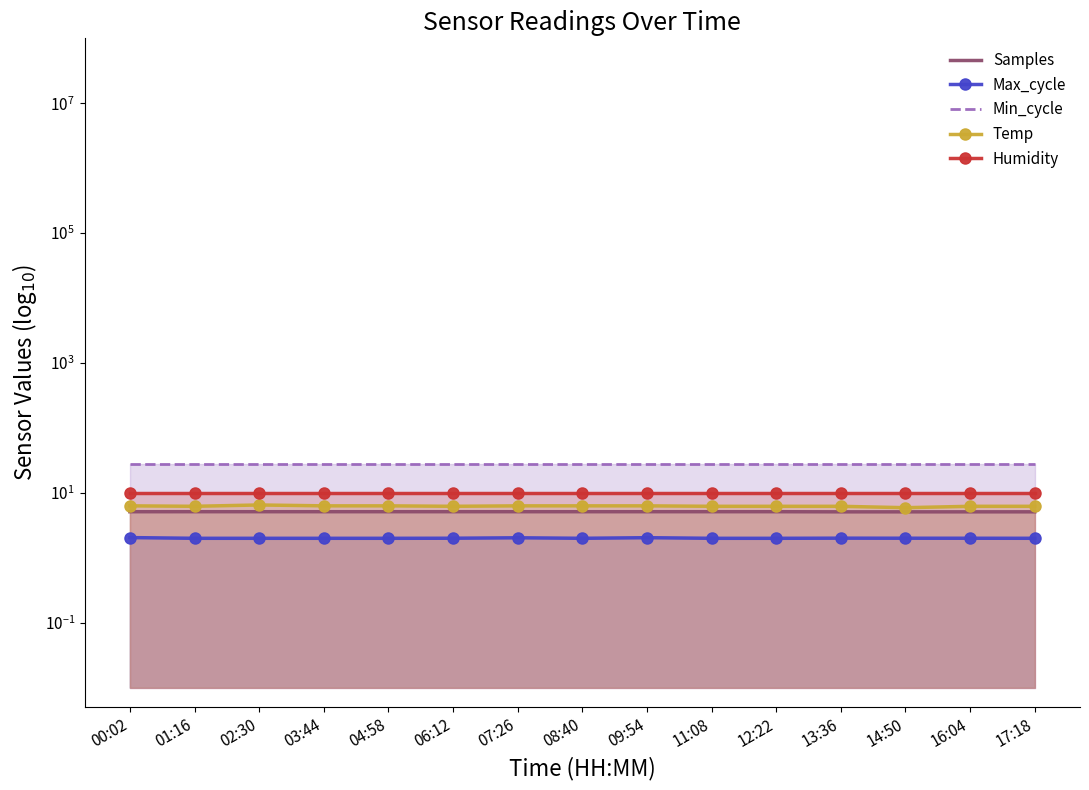

What is the label of the 9th point from the left?

09:54